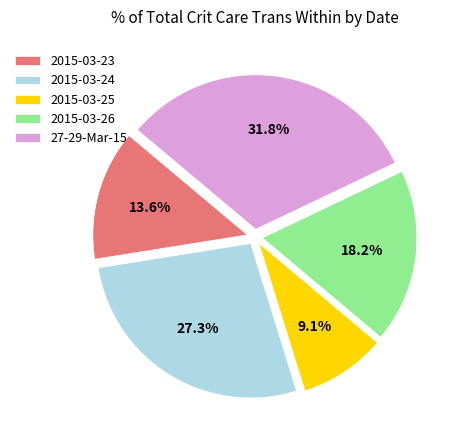

Is there a majority slice in this chart?

No